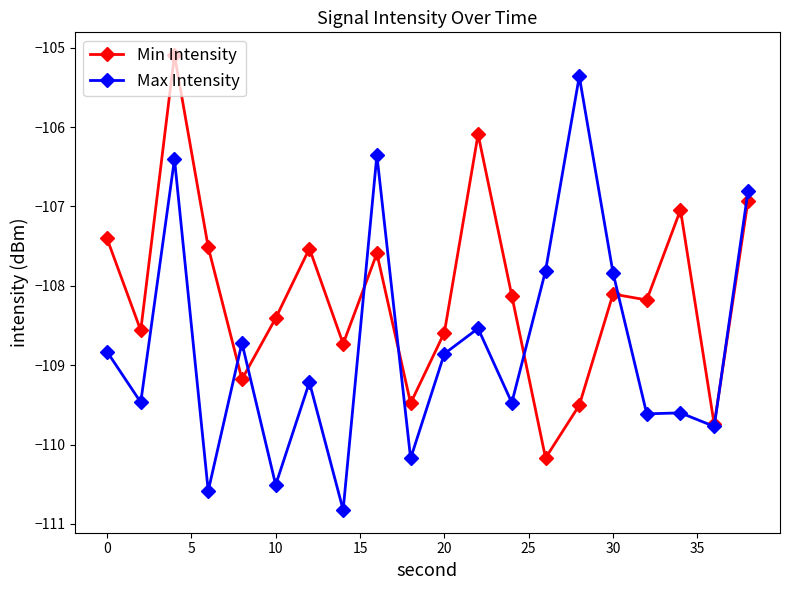

What is the value of the Min Intensity point at the 7th from the left?

-107.5